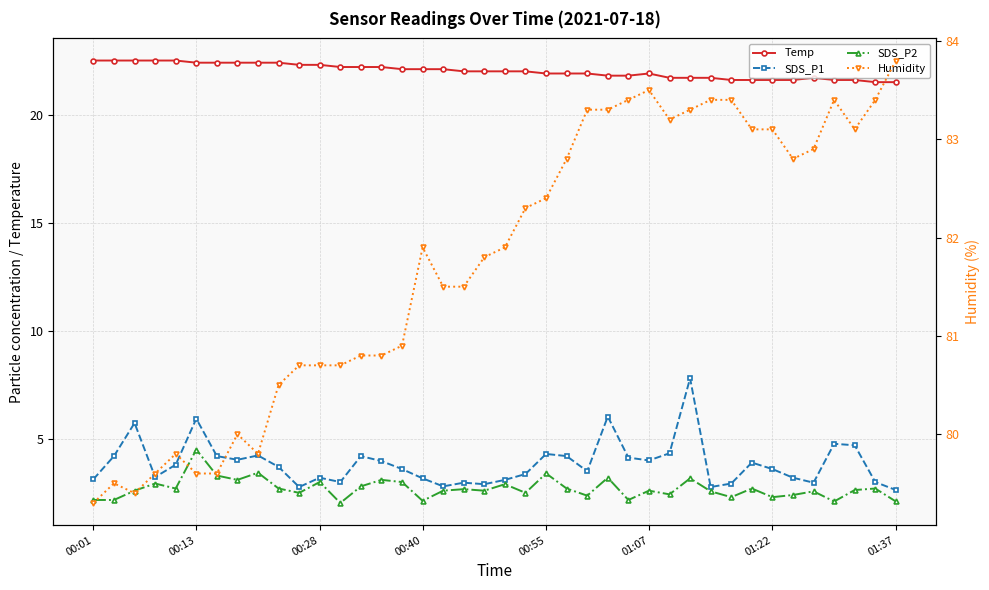

What is the value of the Temp point at the 16th from the left?

22.1